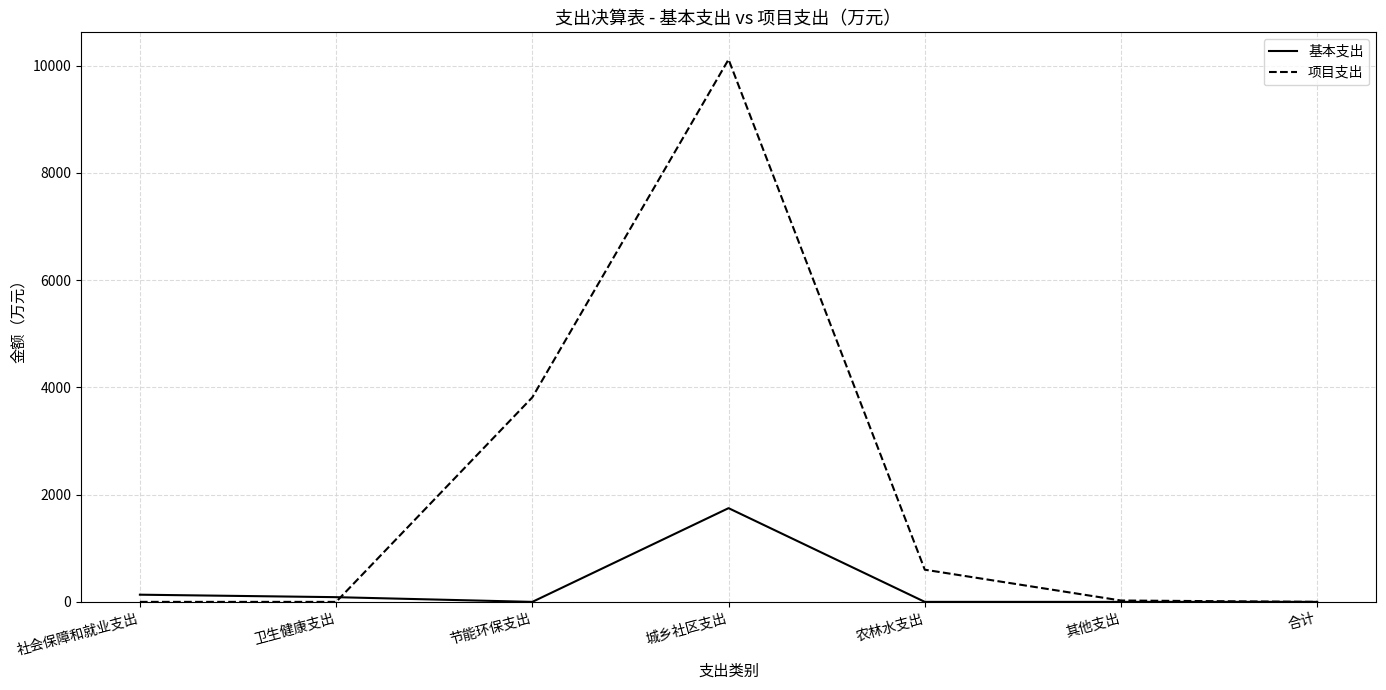

How many distinct data groups are displayed?

2